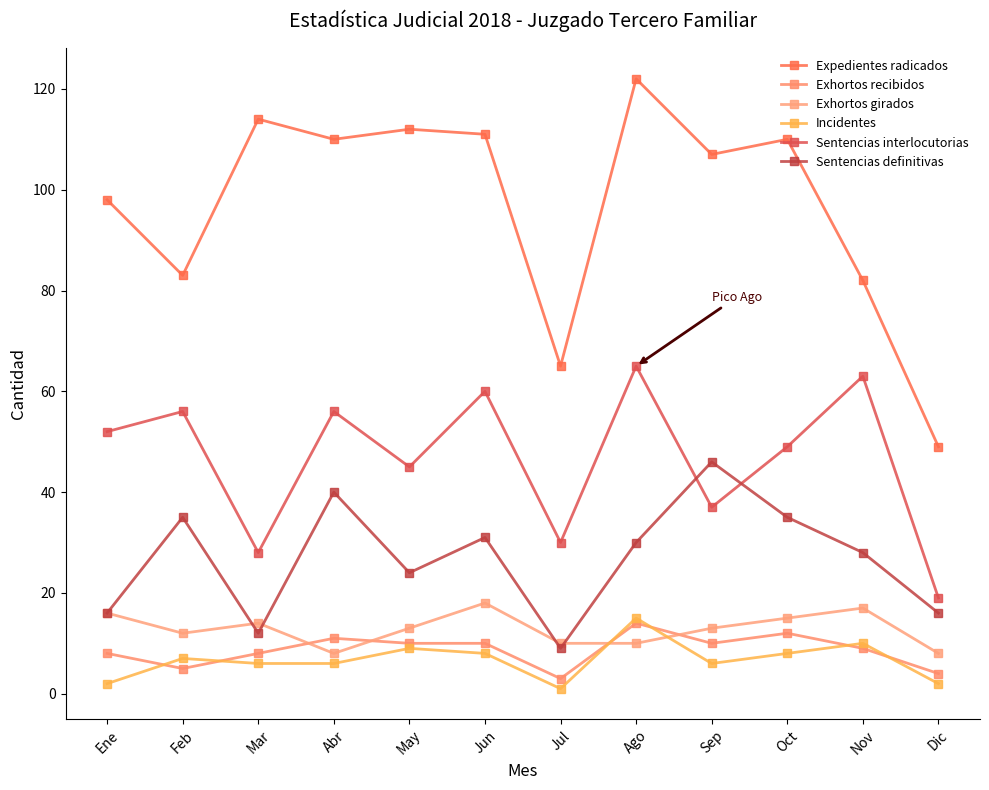

At Feb, list the series in order from smallest to largest.

Exhortos recibidos, Incidentes, Exhortos girados, Sentencias definitivas, Sentencias interlocutorias, Expedientes radicados